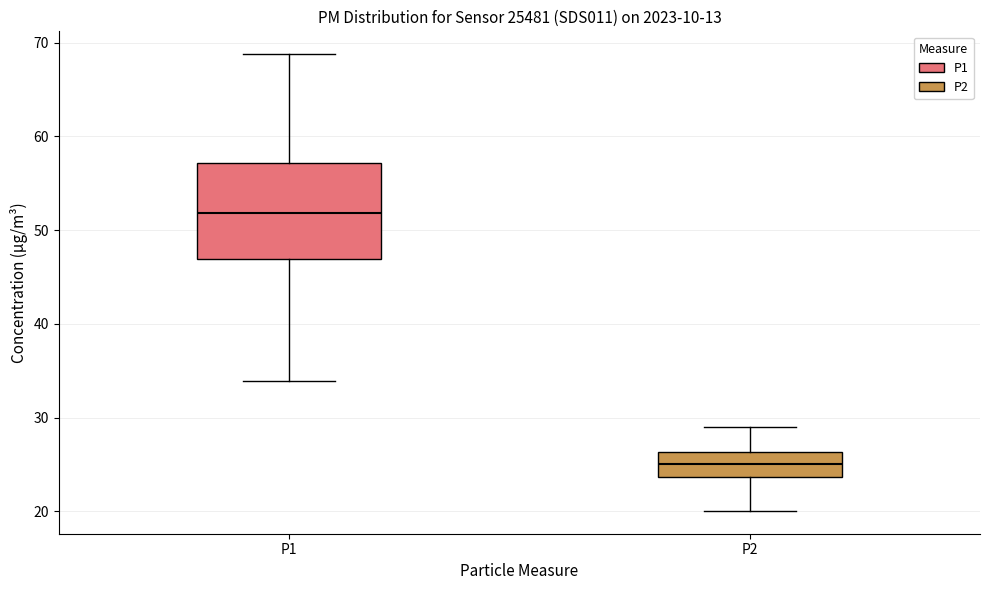

Reading left to right, transcribe this box plot: for each box, give where its median line is, the range the box spans, and where its two whiskers end, as read against the y-axis. The values are not printed on the chart, so give them approximately, as read against the axis.

P1: median 52, box 47 to 57, whiskers 34 to 69
P2: median 25, box 24 to 26, whiskers 20 to 29